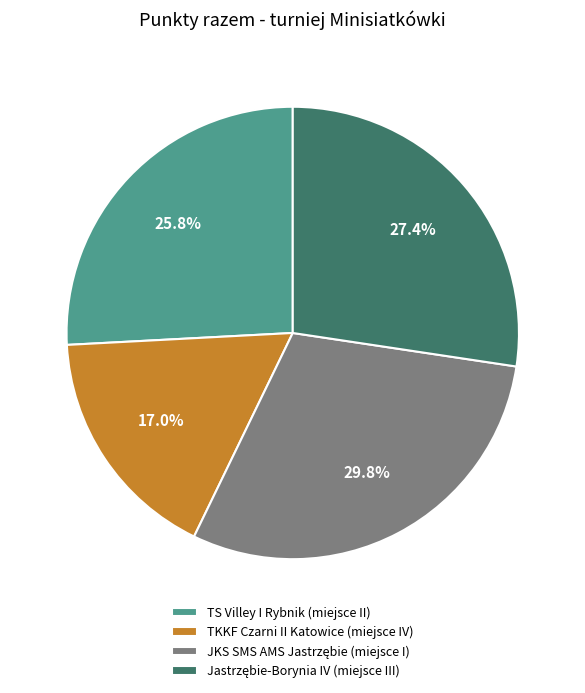

Is TS Villey I Rybnik the majority of the pie?

No